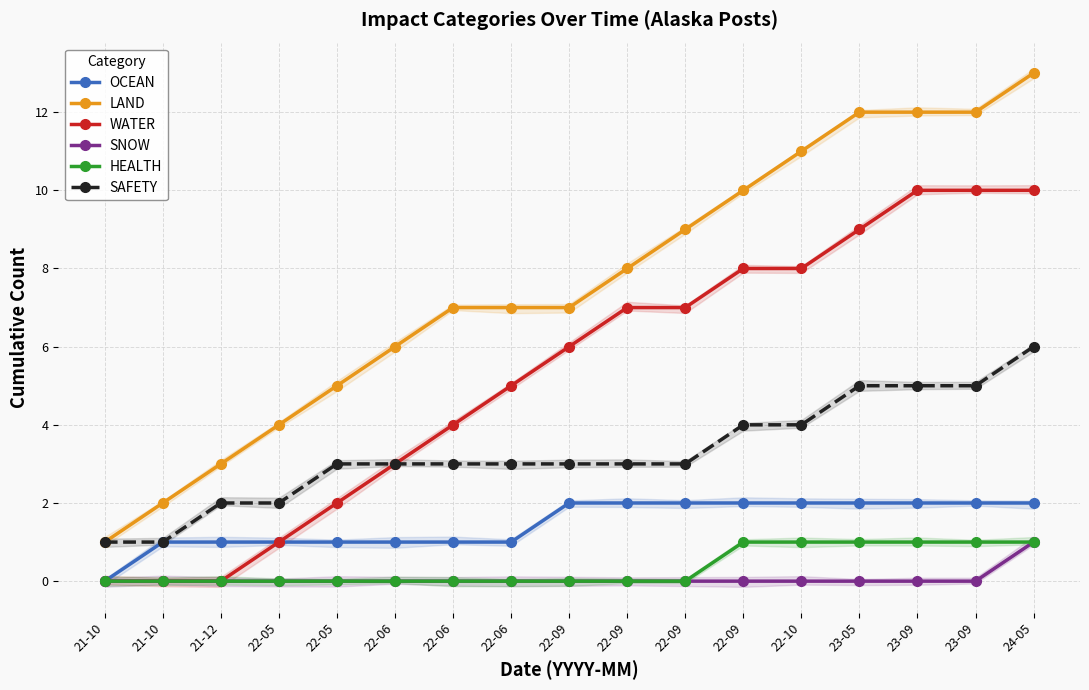

How many values in the LAND series are below 7?

6